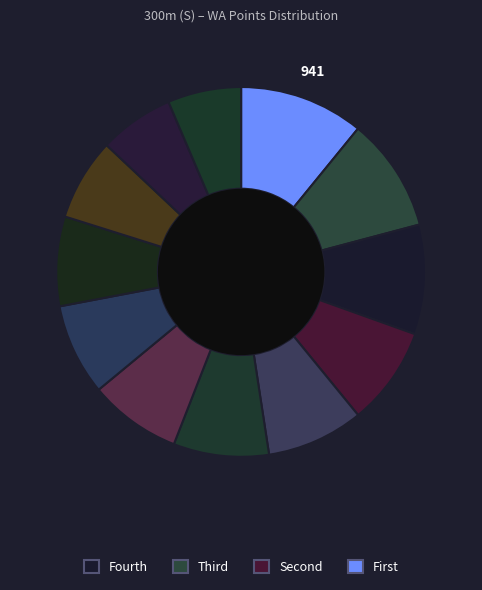

How many slices are in this pie chart?

12